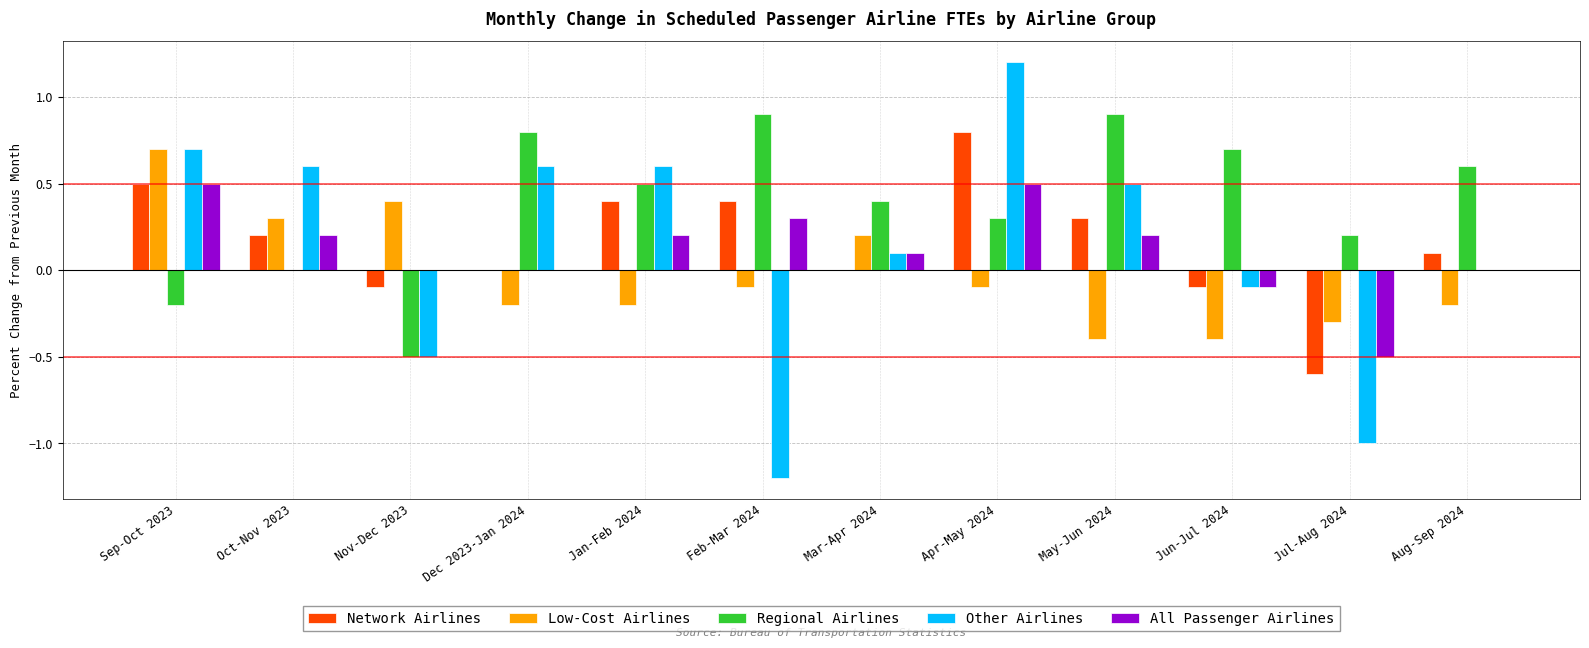

Is the value of Low-Cost Airlines at Dec 2023-Jan 2024 greater than the value of Regional Airlines at Apr-May 2024?

No